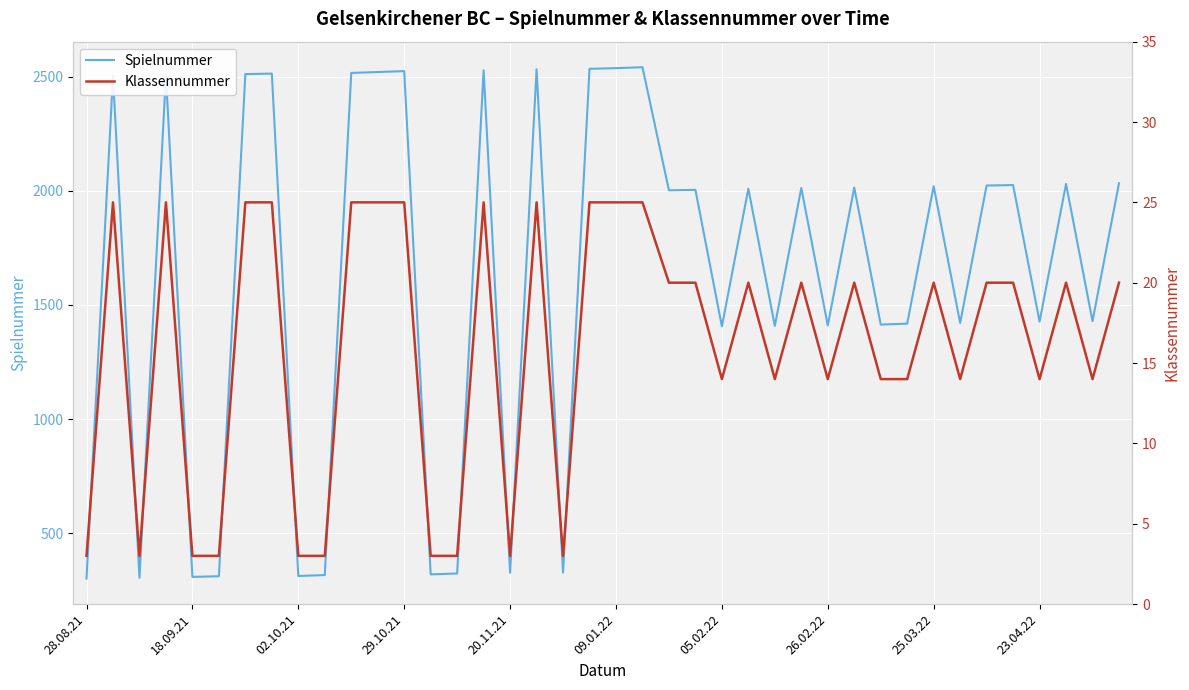

True or false: Spielnummer and Klassennummer intersect in this chart.

False